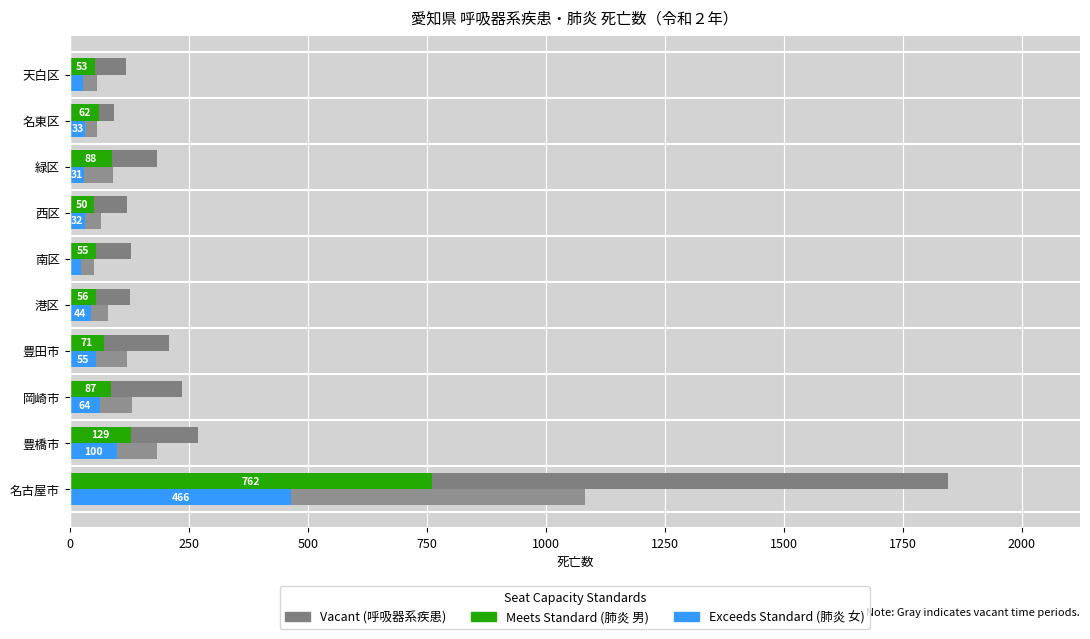

How many categories are shown in the chart?

10